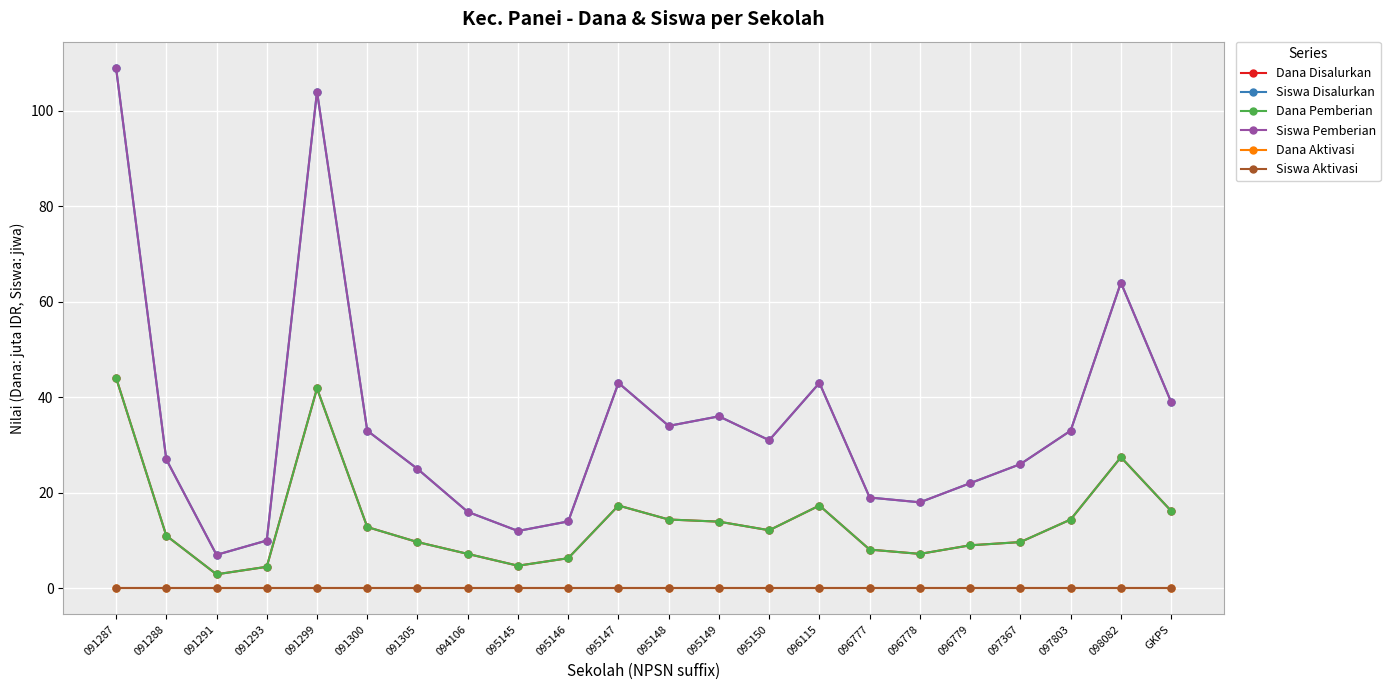

At 091293, list the series in order from smallest to largest.

Dana Aktivasi, Siswa Aktivasi, Dana Disalurkan, Dana Pemberian, Siswa Disalurkan, Siswa Pemberian